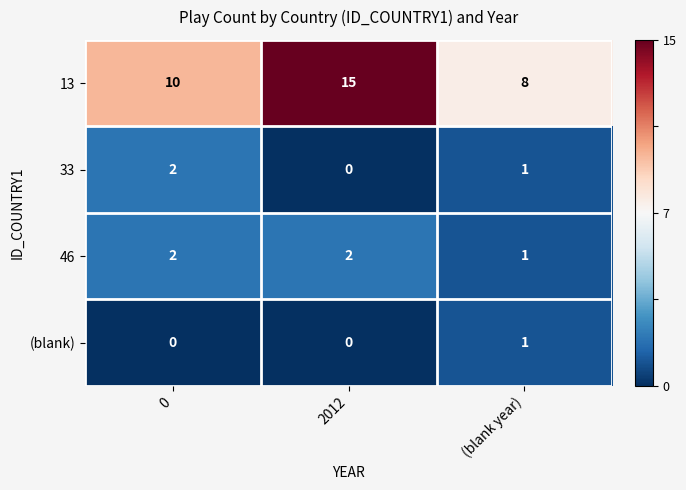

Count the 46 values in the range 1 to 2.

3